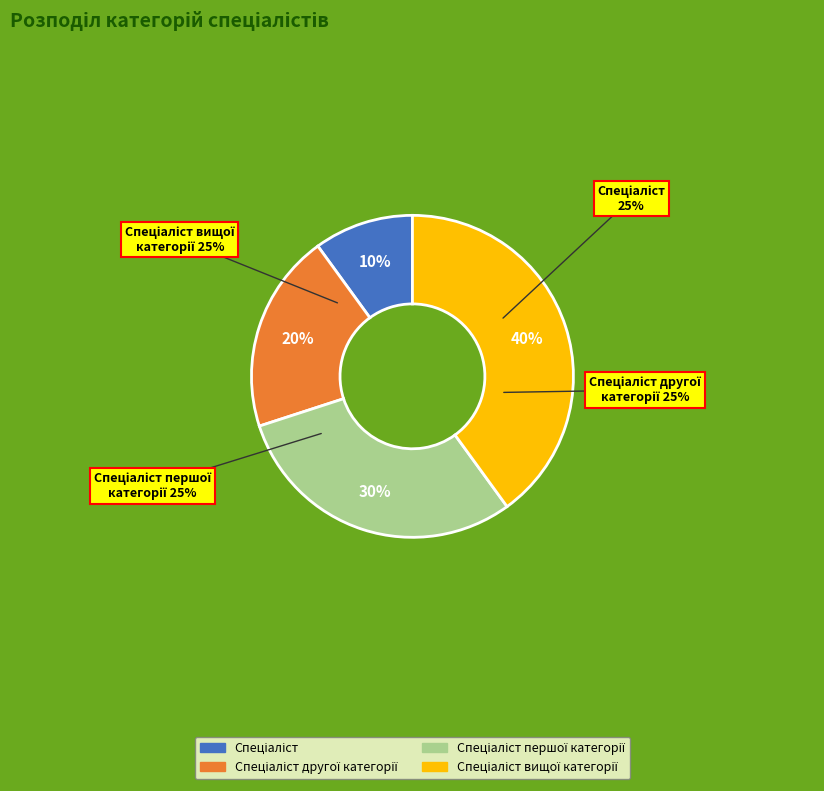

Is there any slice that represents more than half of the pie?

No